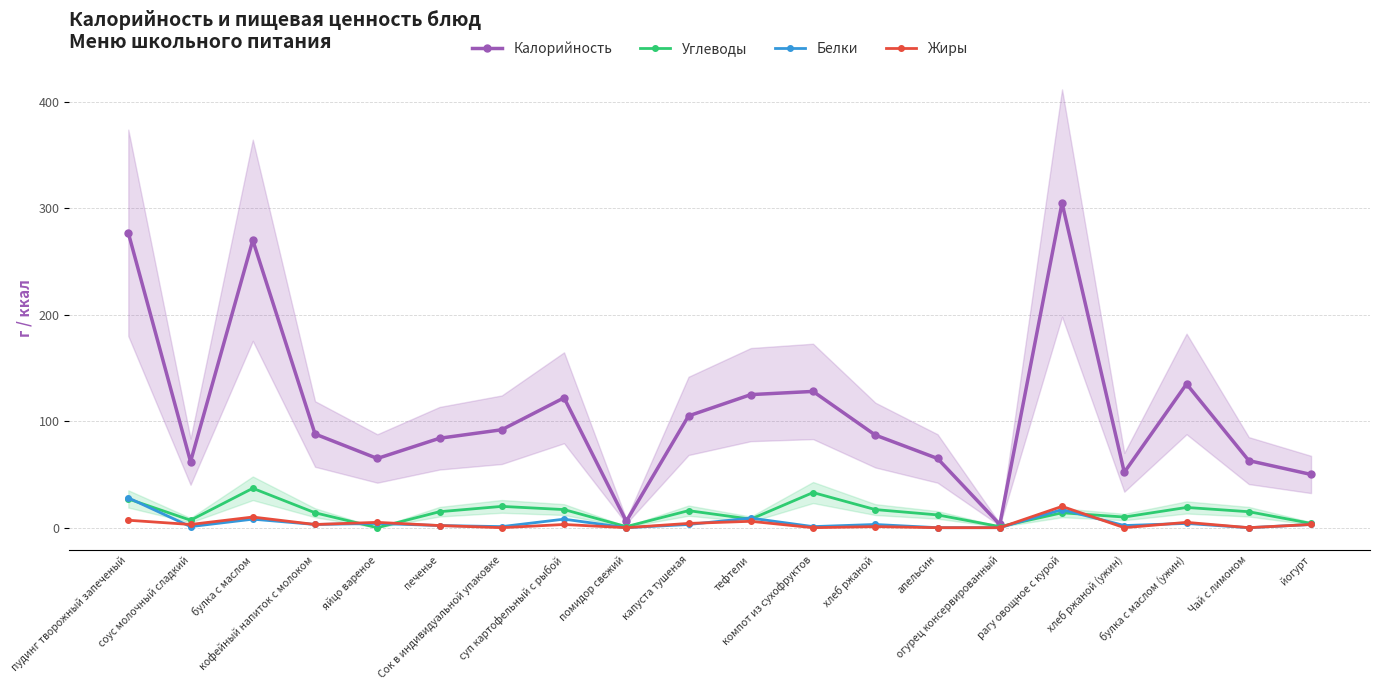

List the series in order of their peak value, lowest first.

Жиры, Белки, Углеводы, Калорийность